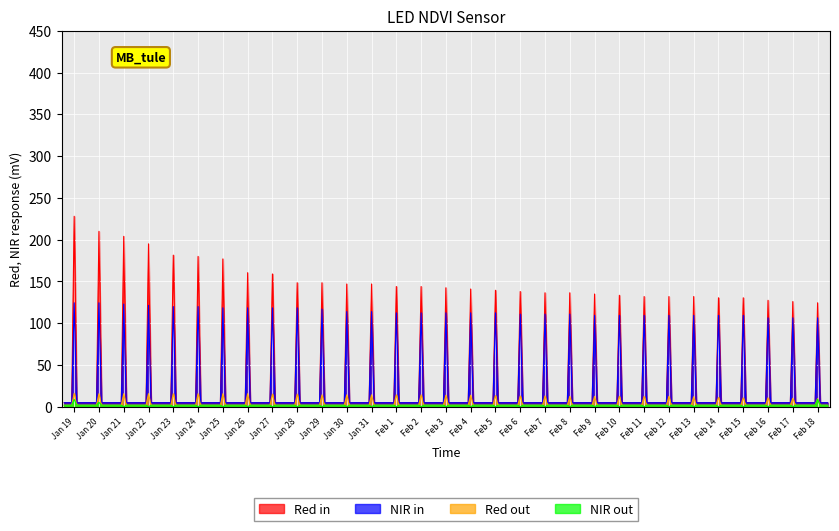

True or false: Red out and Red in intersect in this chart.

False